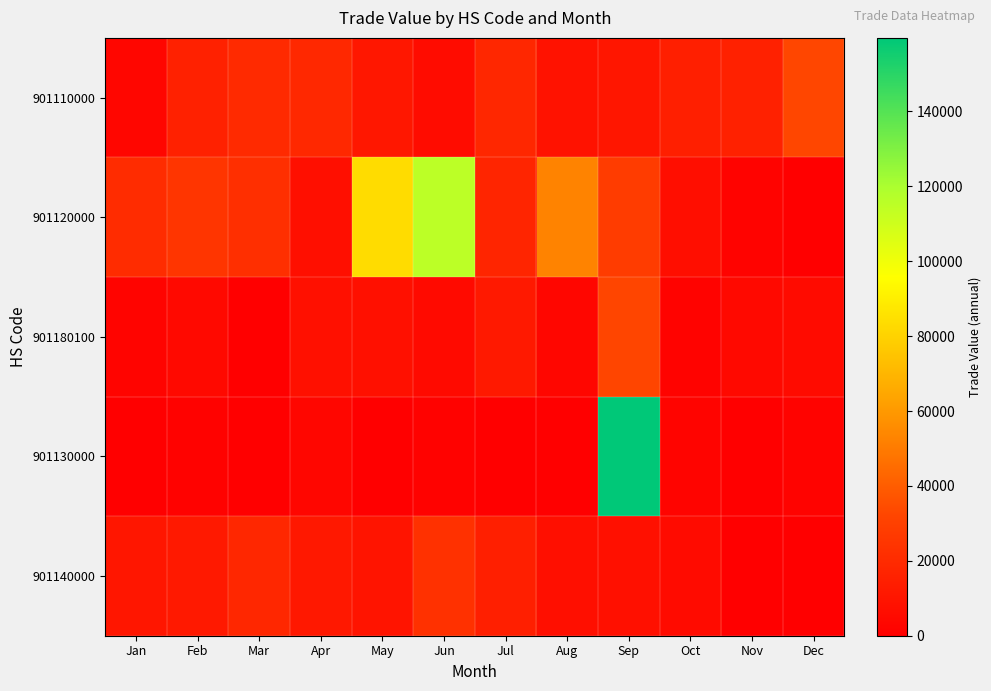

Between Dec and Mar, which is larger?

Dec